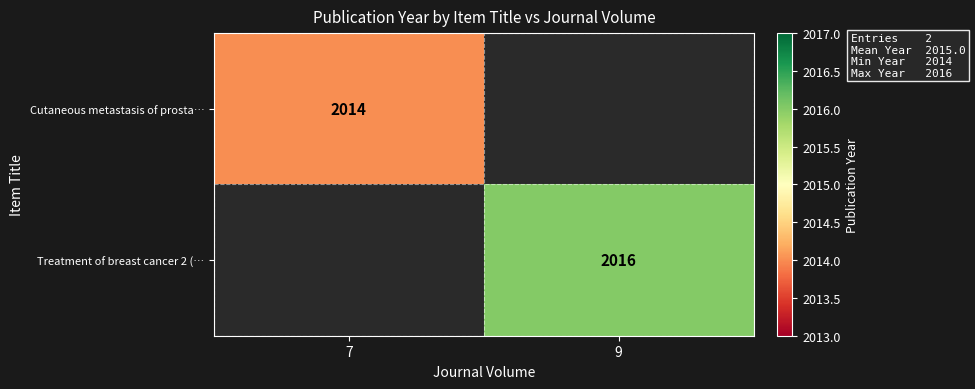

True or false: Treatment of breast cancer 2 (… has a value of 3032 at 9.

False